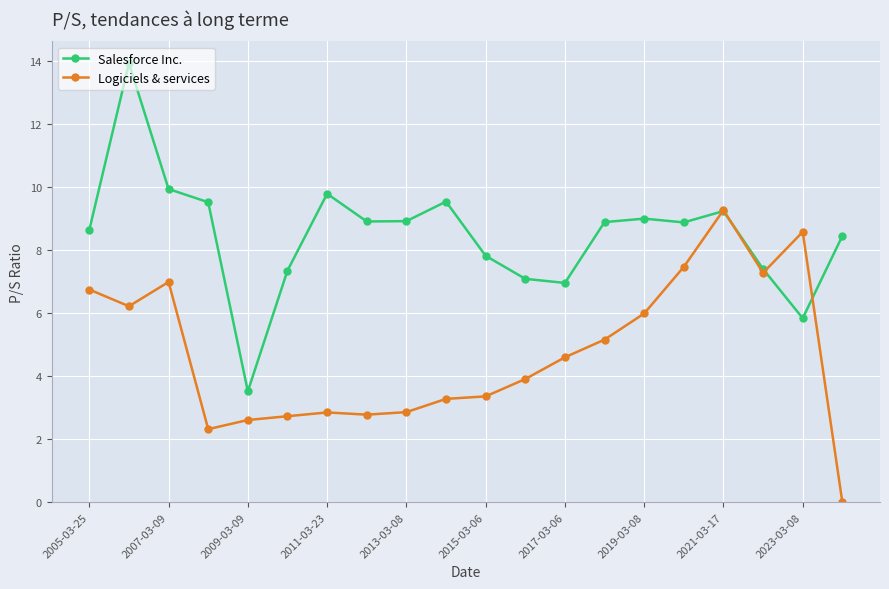

True or false: Logiciels & services has more than 1 interior local peaks.

True